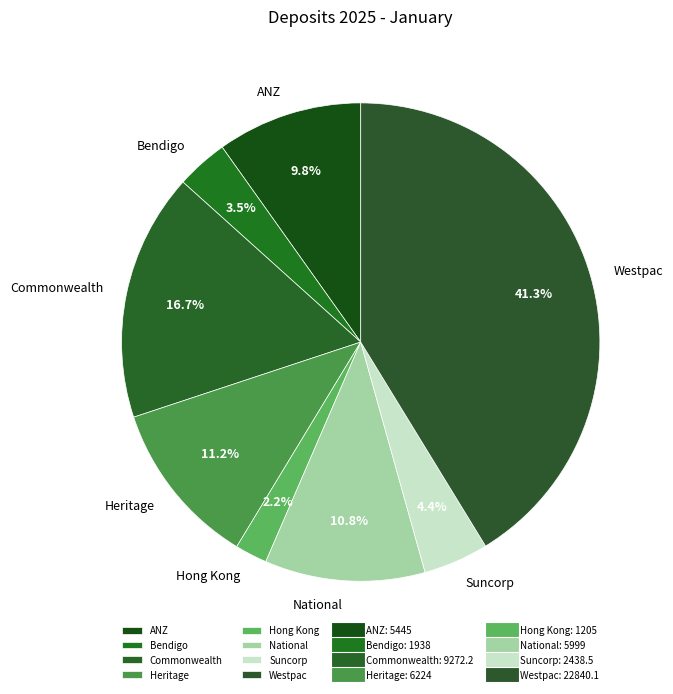

What percentage is NOT represented by Westpac?

58.7%